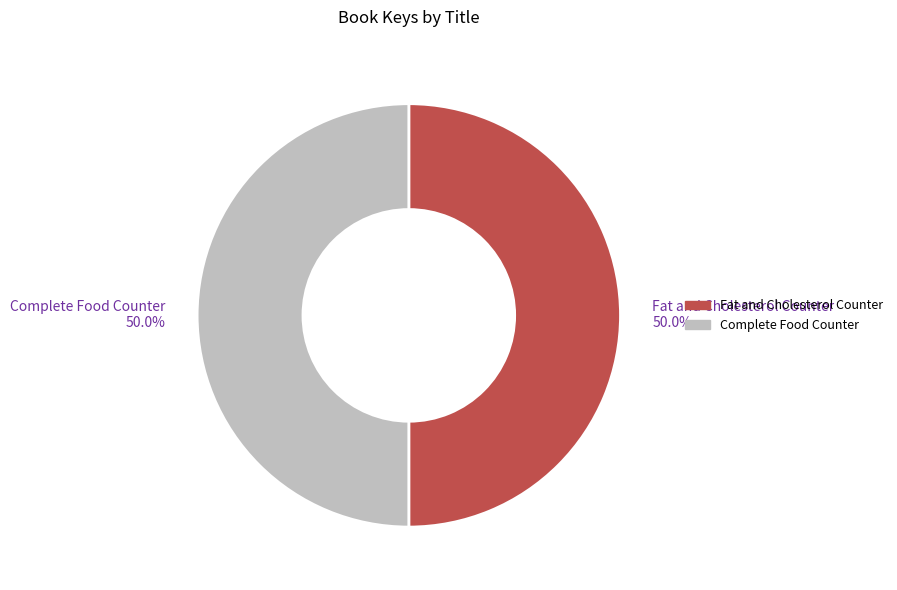

What is the ratio of the value at Complete Food Counter 50.0% to the value at Fat and Cholesterol Counter 50.0%?

1.0